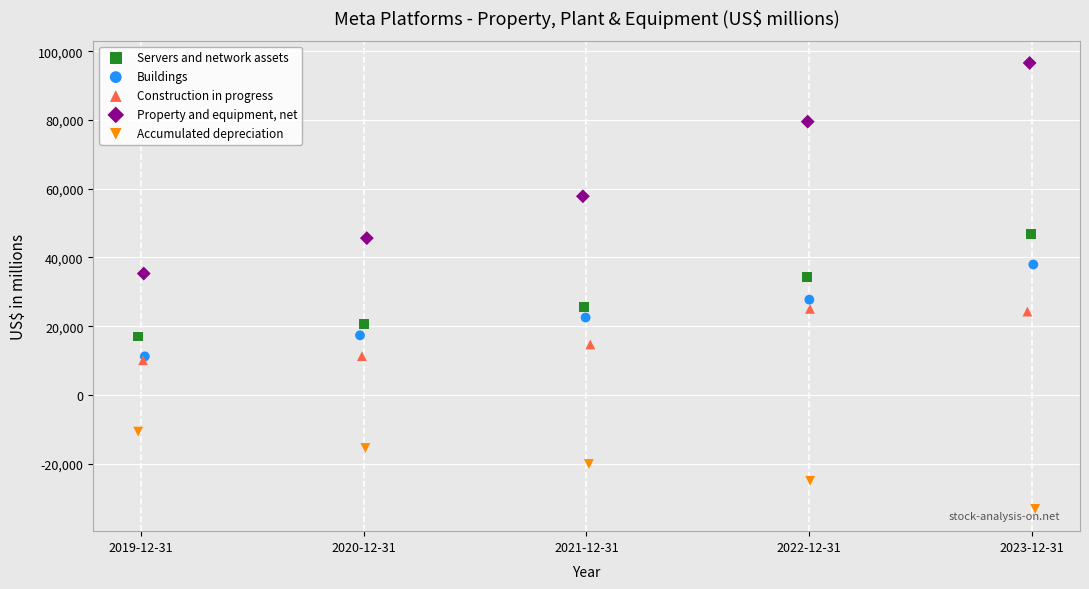

Which series reaches the maximum Y coordinate?

Property and equipment, net